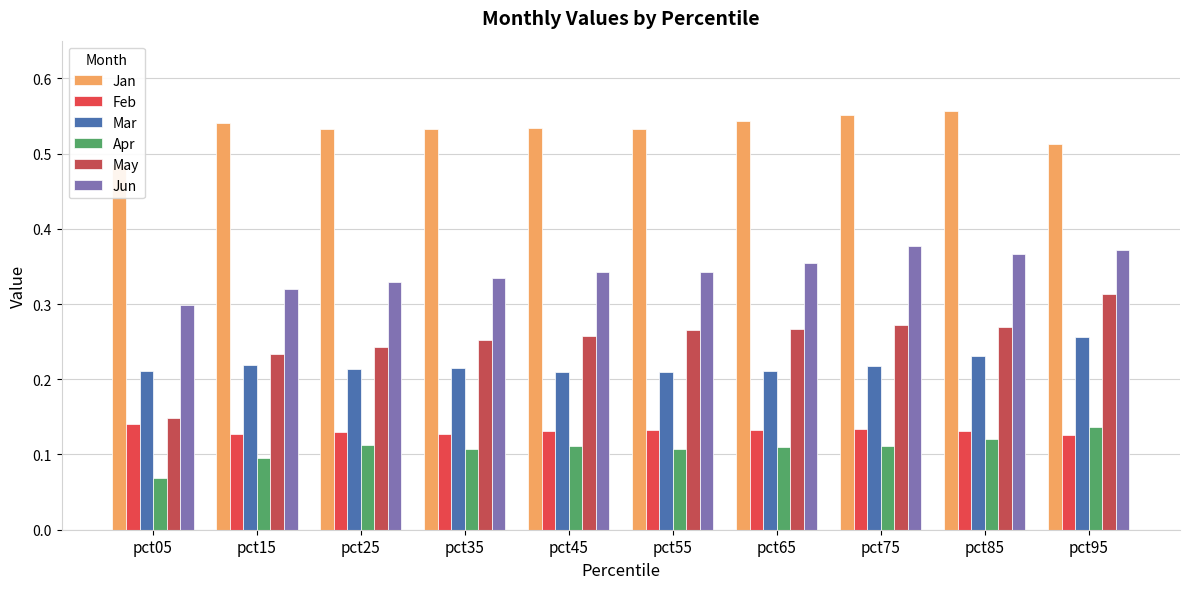

What are all the series names shown in the legend?

Jan, Feb, Mar, Apr, May, Jun